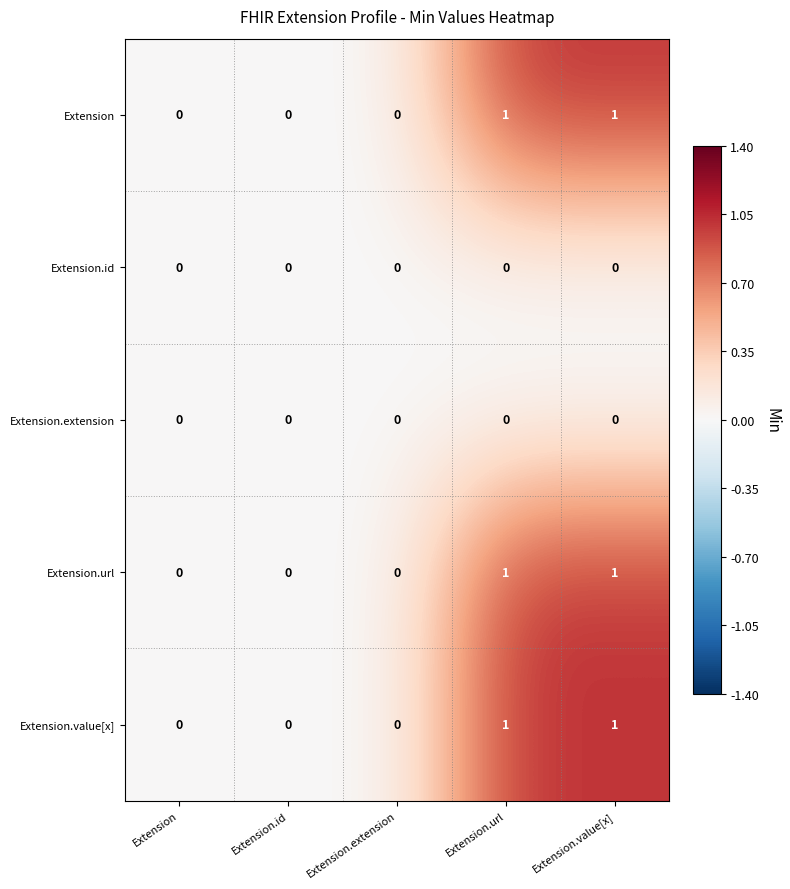

Is the value of Extension.url at Extension.url greater than the value of Extension.id at Extension.url?

Yes